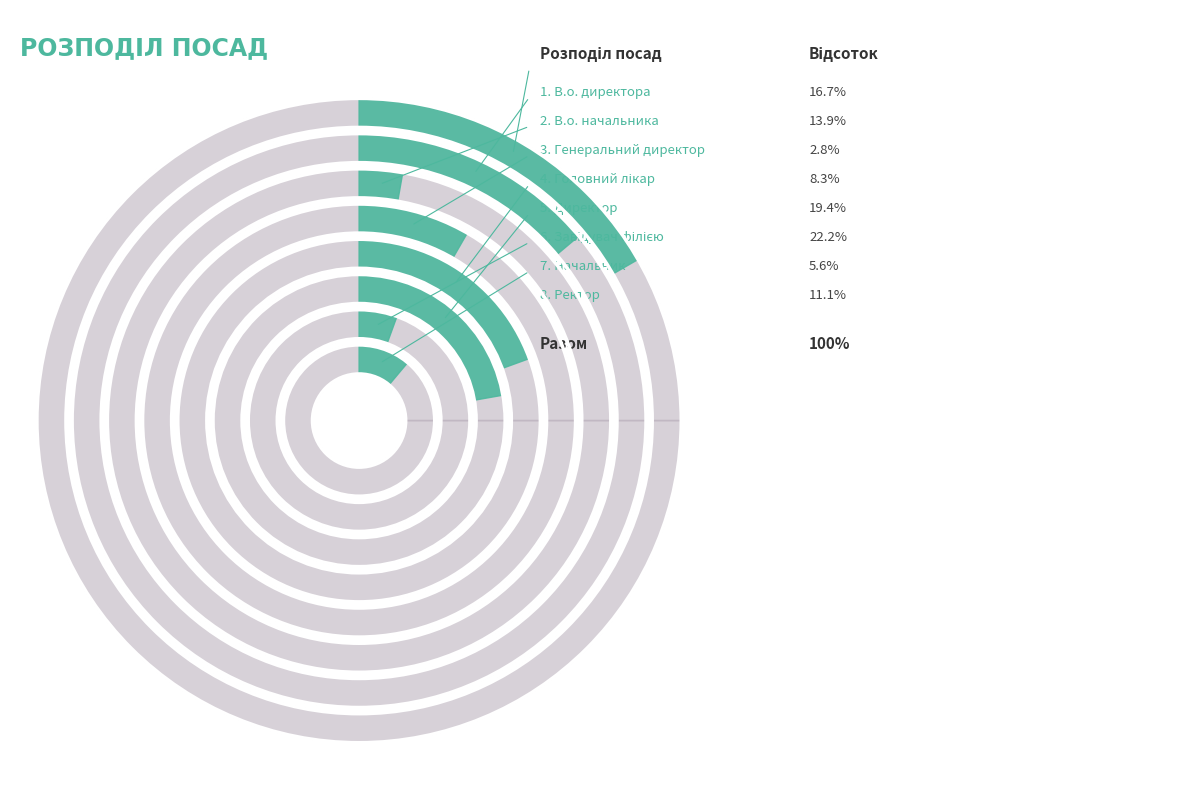

To the nearest percent, what percentage of the pie is Генеральний директор?

3%